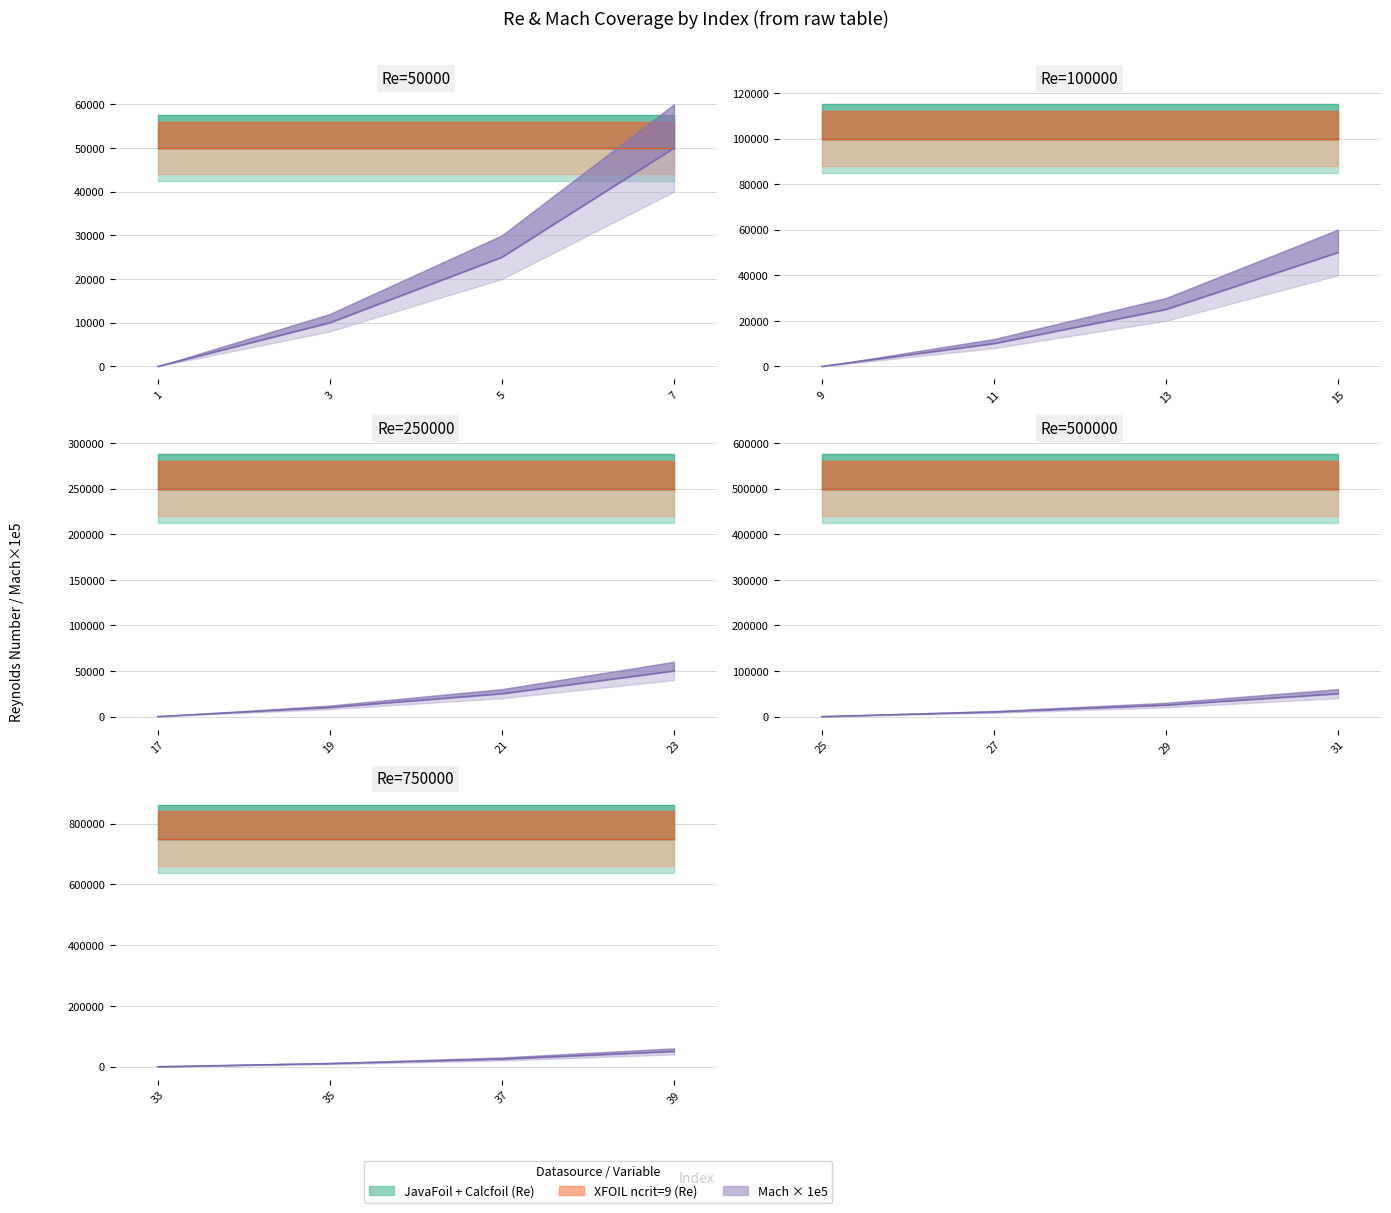

What is the sum of the XFOIL values at 17 and 15?

350000.0